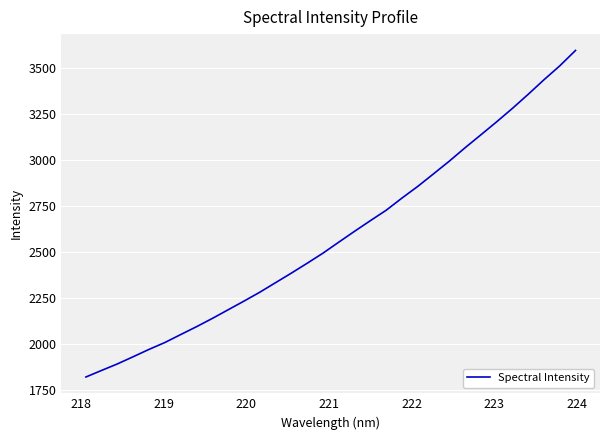

What is the greatest value displayed?

3598.2